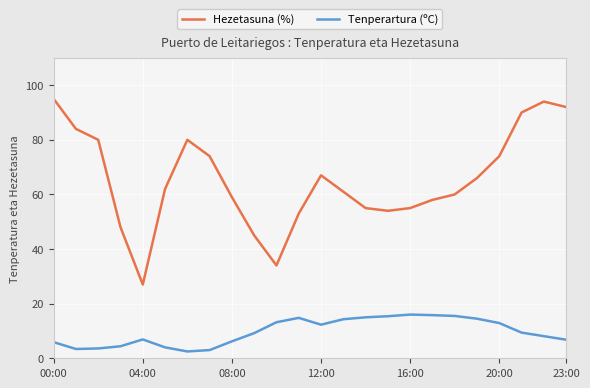

List the series in order of their peak value, lowest first.

Tenperartura (ºC), Hezetasuna (%)